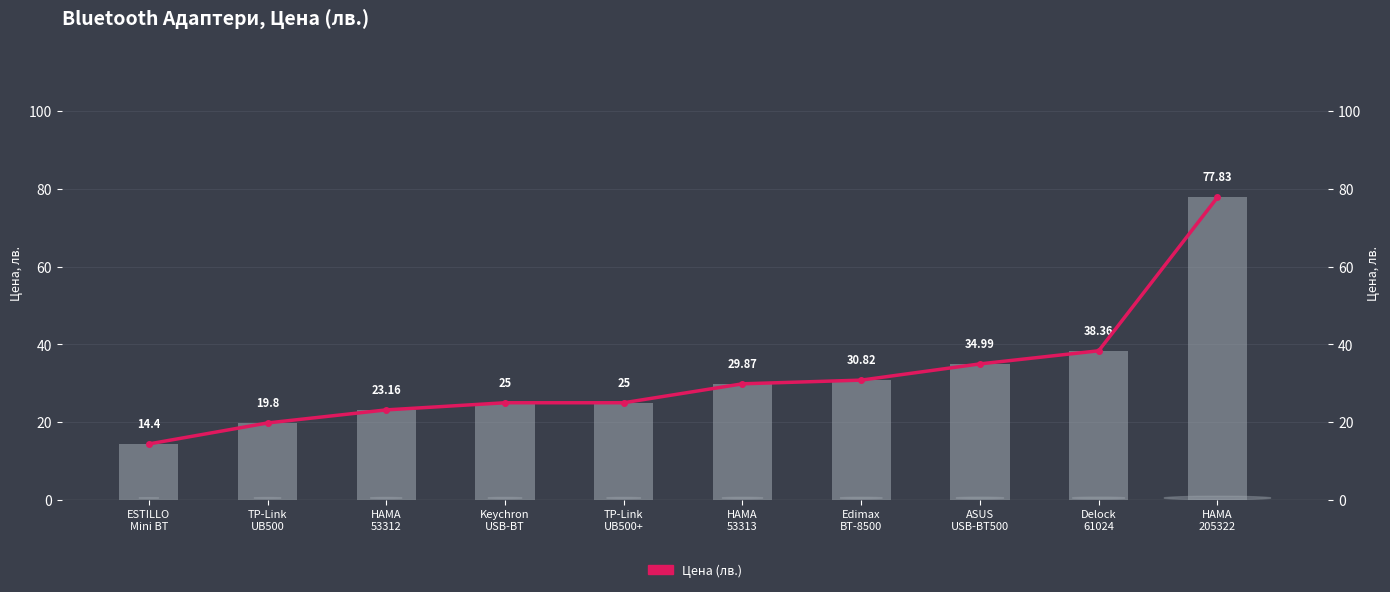

Is the value of Цена (лв.) линия at HAMA
53312 greater than the value of Цена (лв.) at HAMA
205322?

No